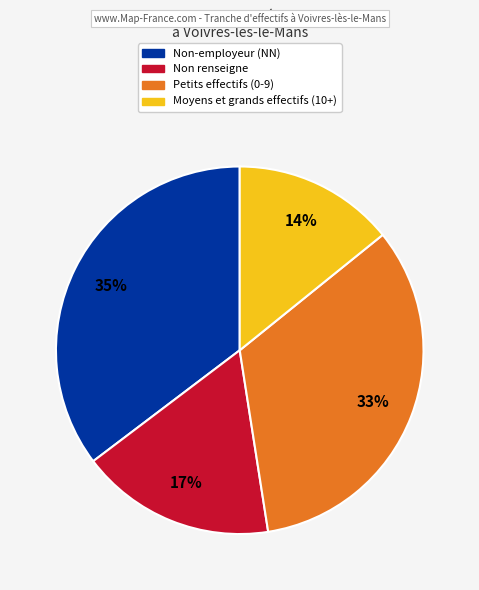

To the nearest percent, what is the average slice percentage?

25%